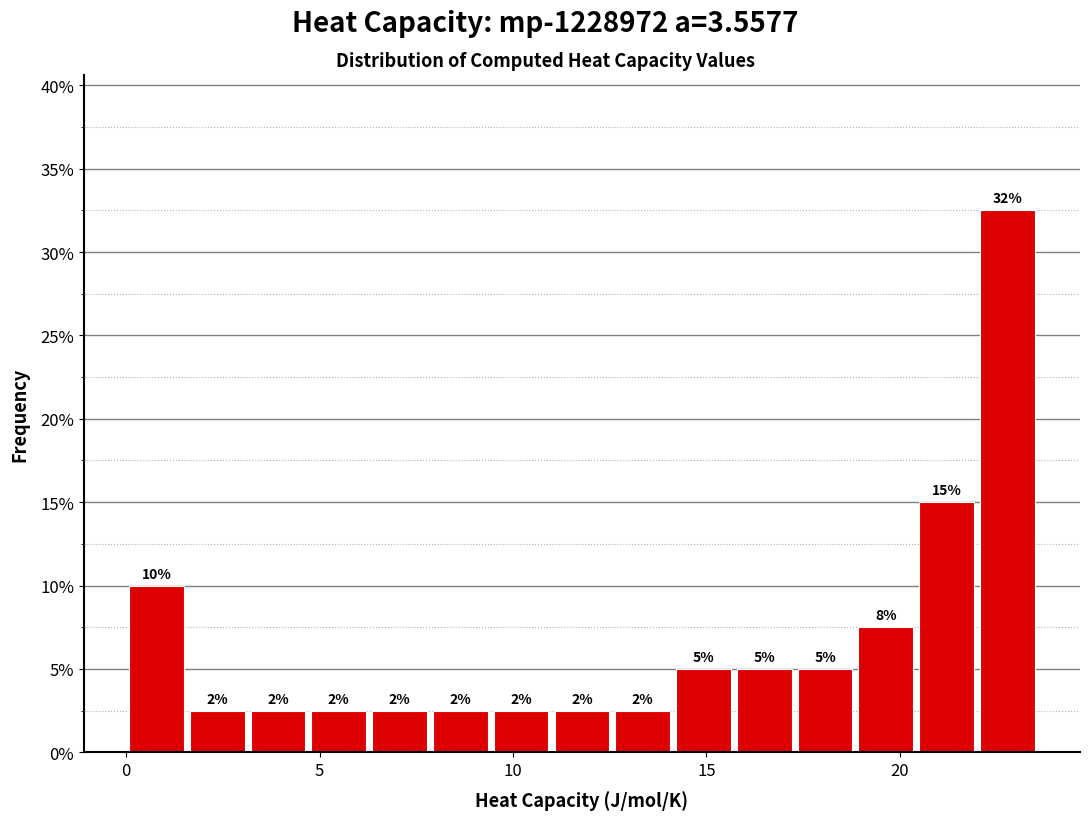

Around what value on the x-axis is the tallest bar? Give the approximate position of its centre, as read against the axis.

23.0